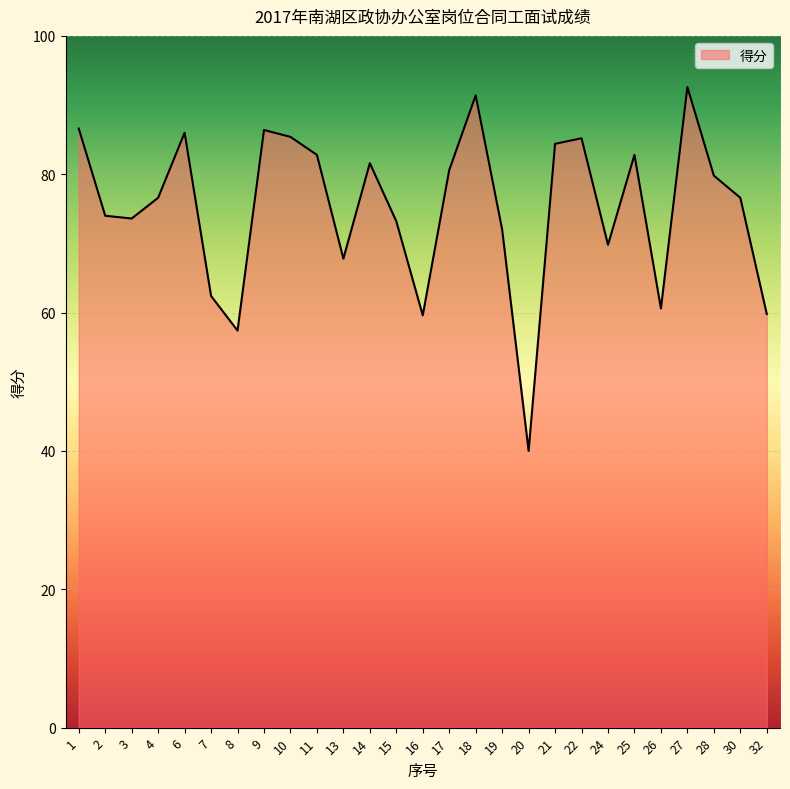

The chart shows a value of 116.7 at 11. True or false?

False